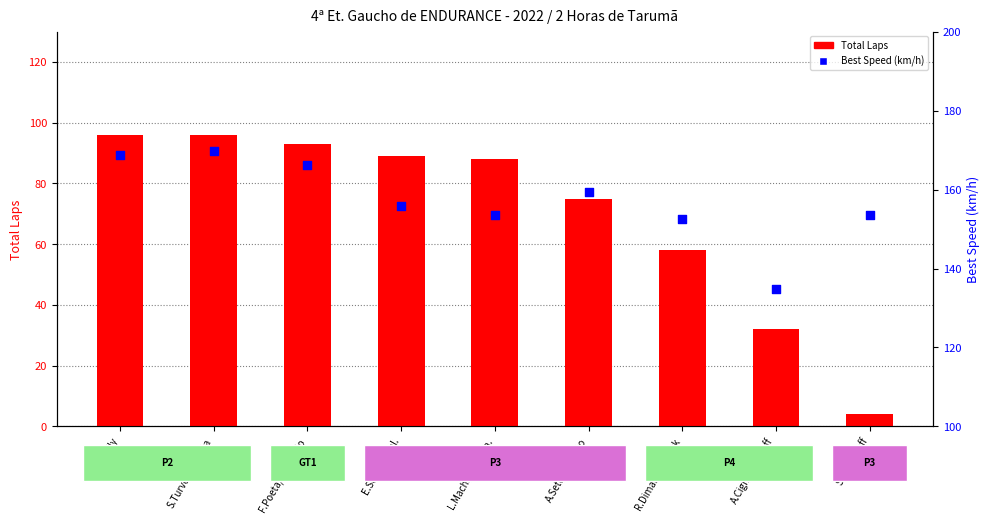

Which series has the largest Y range (max minus min)?

Total Laps